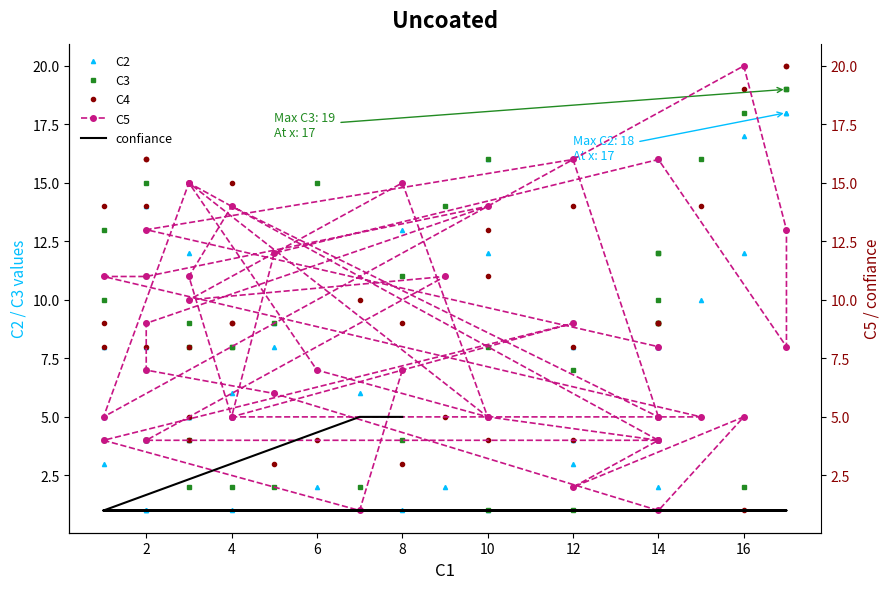

What is the difference between the maximum and minimum values in the C4 series?

19